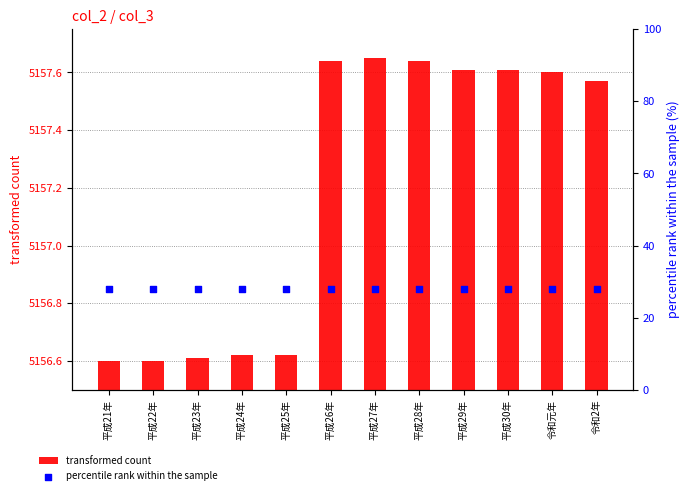

Which series has the largest Y range (max minus min)?

transformed count